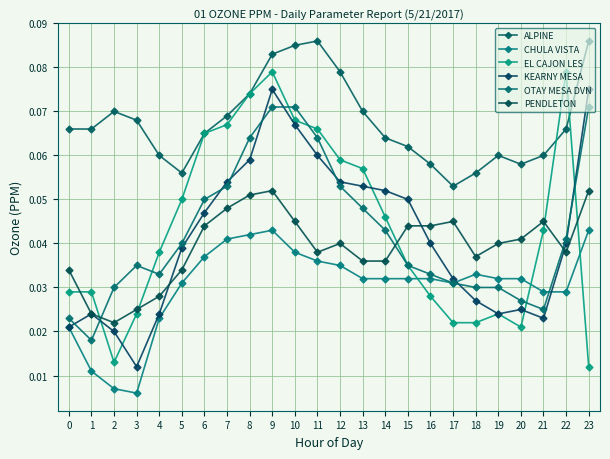

Rank the series at 22 from lowest to highest value.

CHULA VISTA, PENDLETON, KEARNY MESA, OTAY MESA DVN, ALPINE, EL CAJON LES